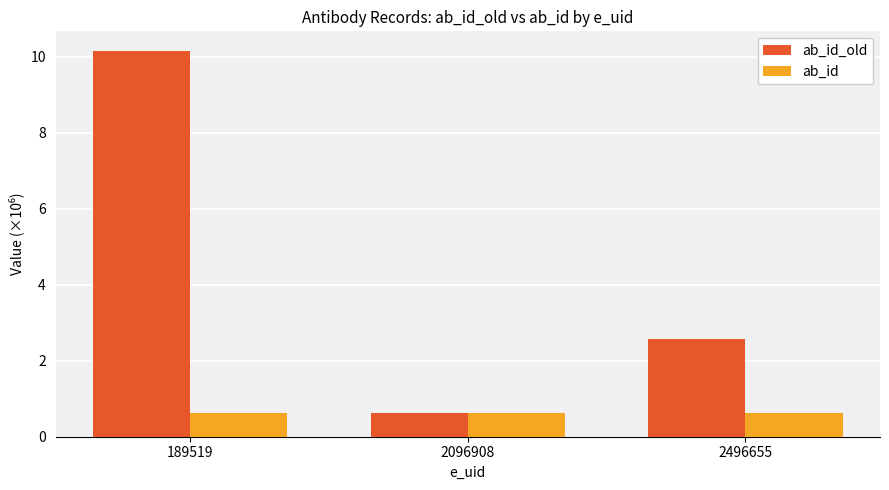

What is the highest value of the ab_id series?

0.6